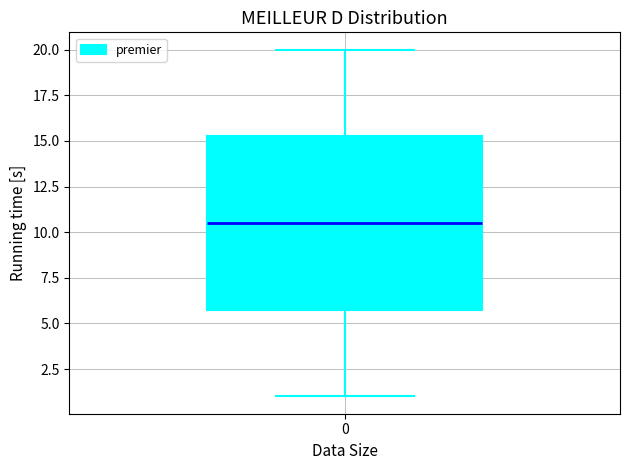

Where does the lower whisker of the box at x = 0 end on the y-axis? The values are not printed on the chart, so give them approximately, as read against the axis.

1.0